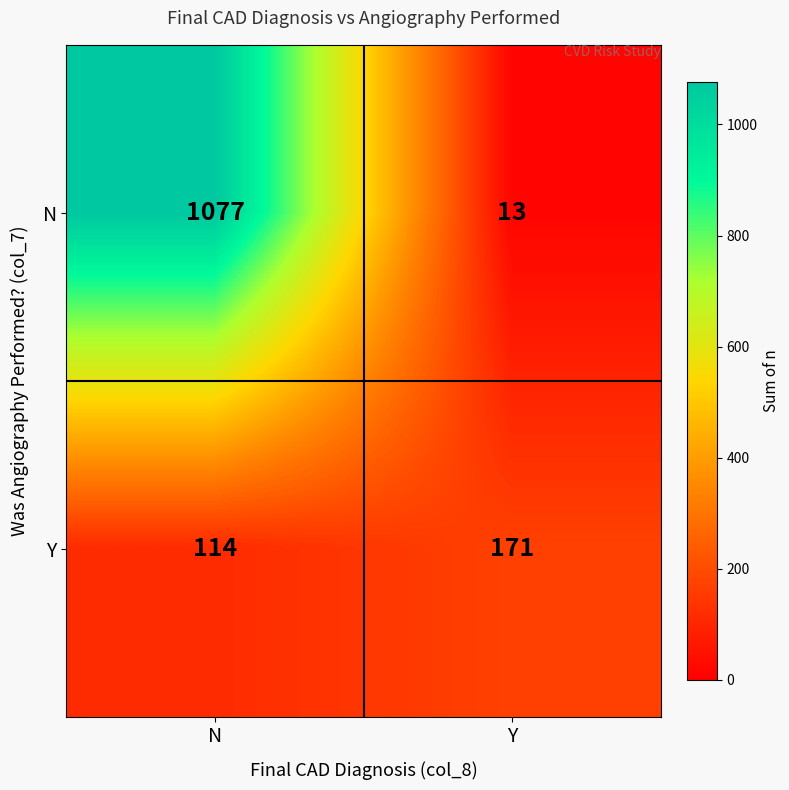

Which series changed the most between N and Y?

N